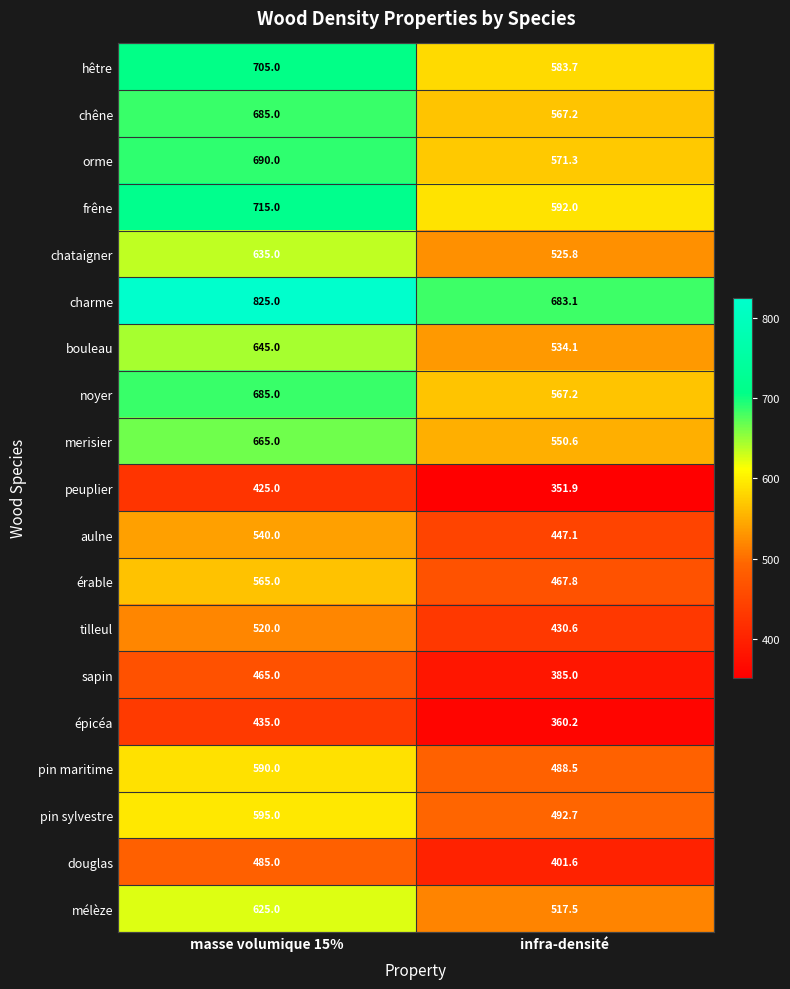

Which series has the largest range (max minus min)?

charme